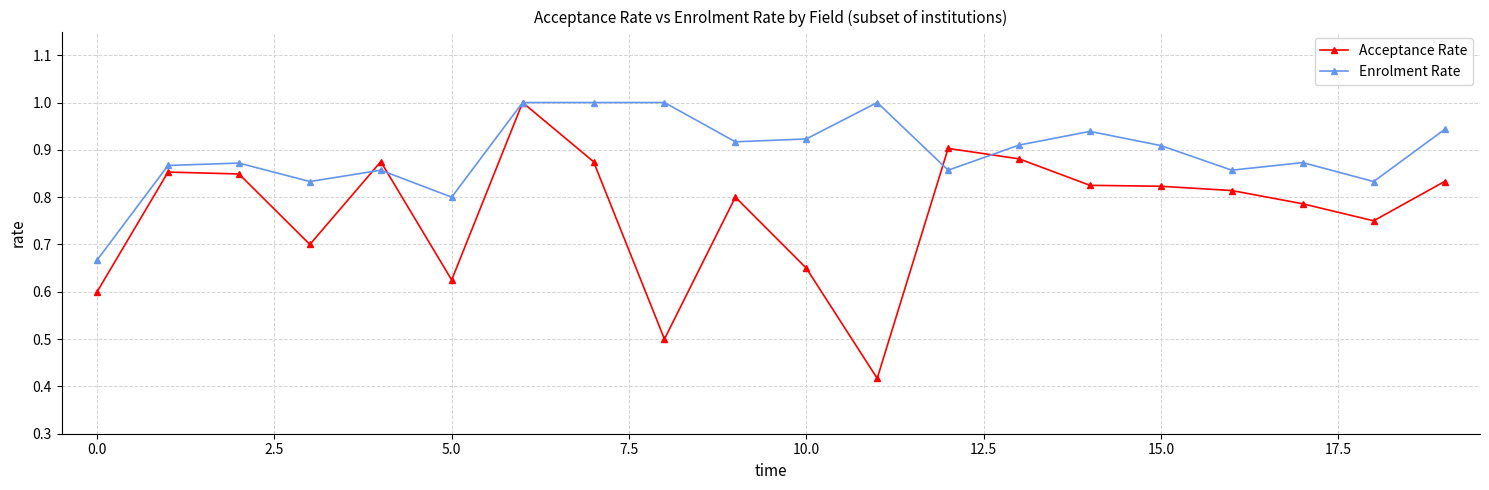

True or false: Enrolment Rate has more than 0 points higher than both neighbors.

True